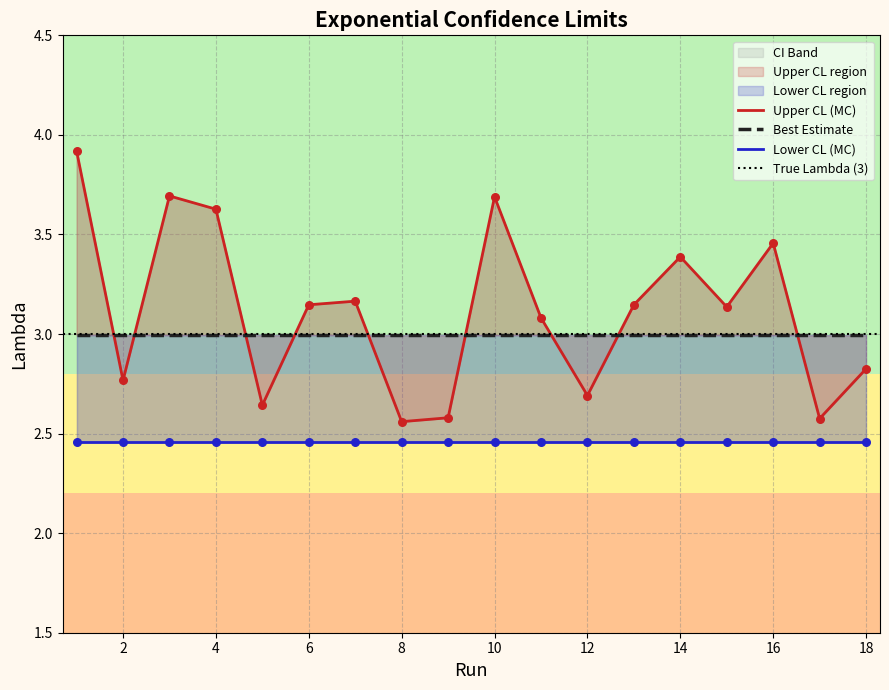

Which series reaches the minimum Y coordinate?

Lower CL (MC)